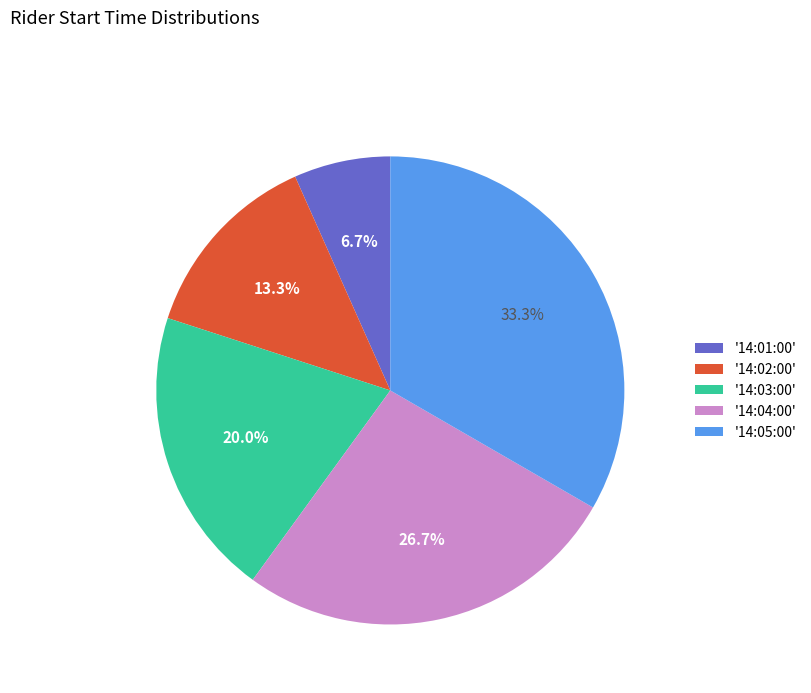

Combined, do '14:03:00' and '14:04:00' account for over 50%?

No